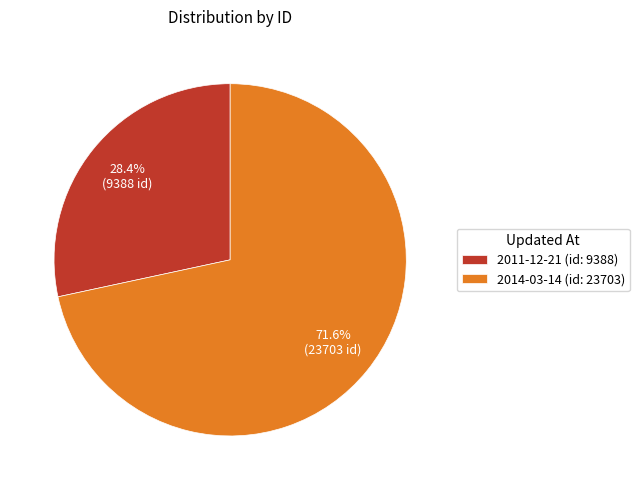

The 2014-03-14 slice represents 72% of the pie. True or false?

True